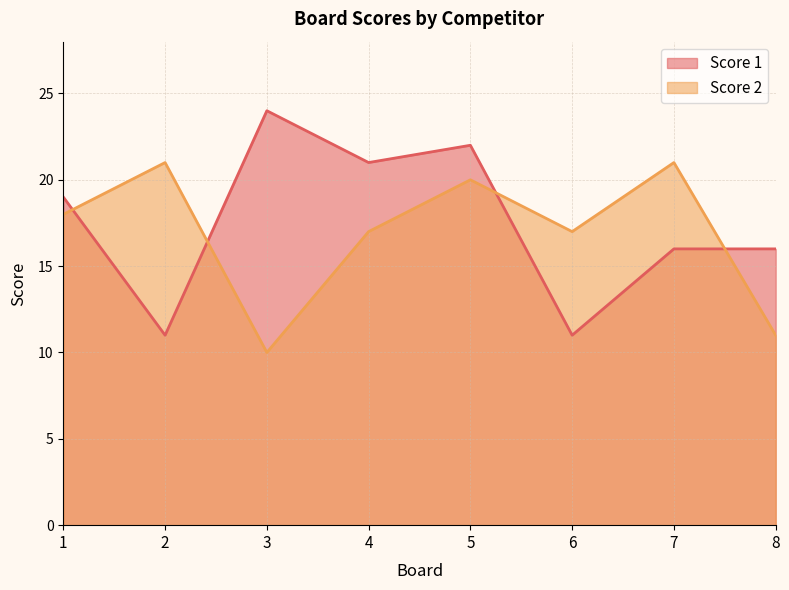

List the series in order of their overall mean, highest first.

Score 1, Score 2